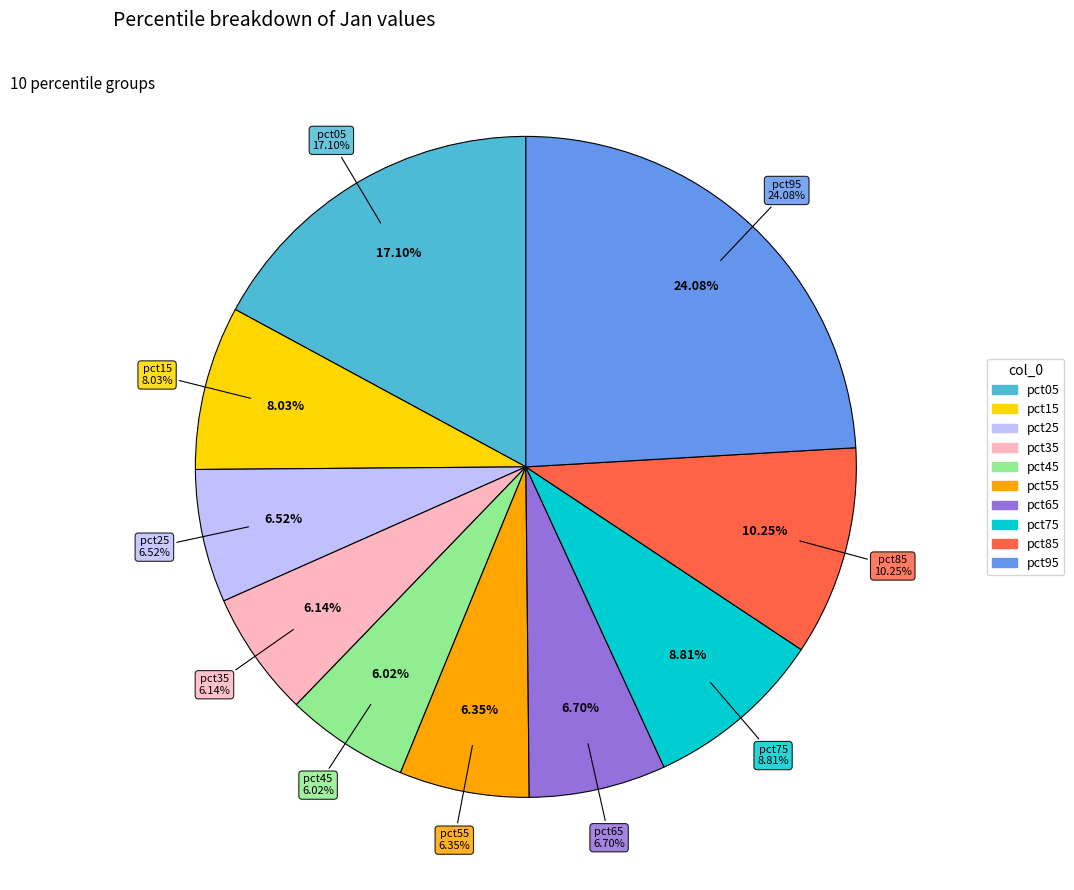

Which has a higher value, pct25 or pct15?

pct15